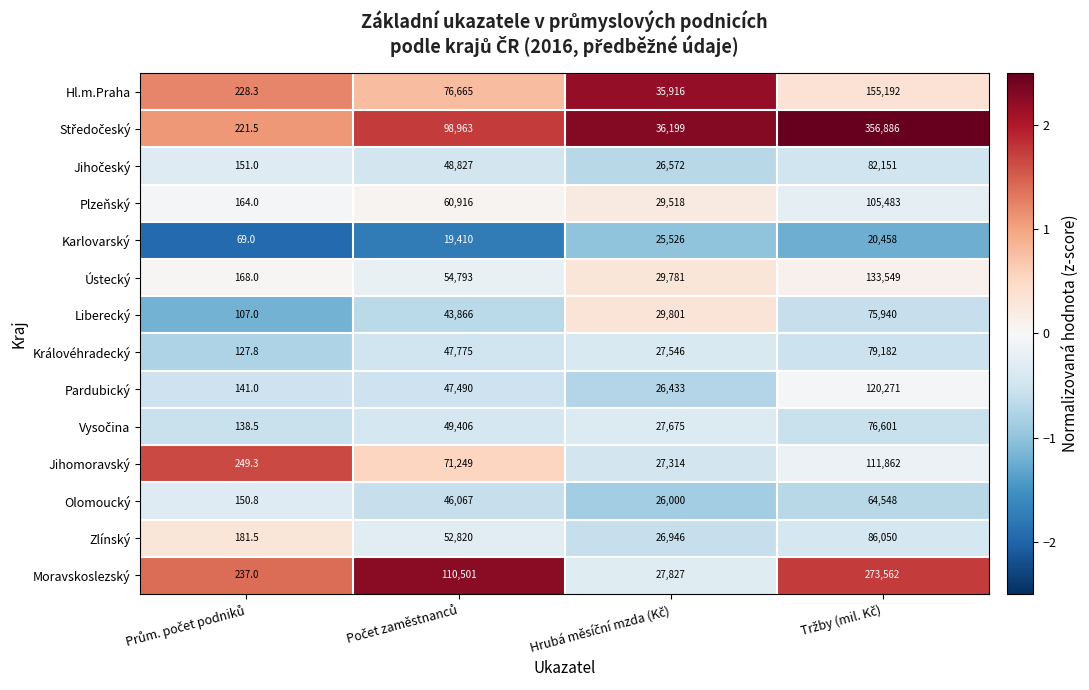

What is the sum of all Pardubický values?

194335.0